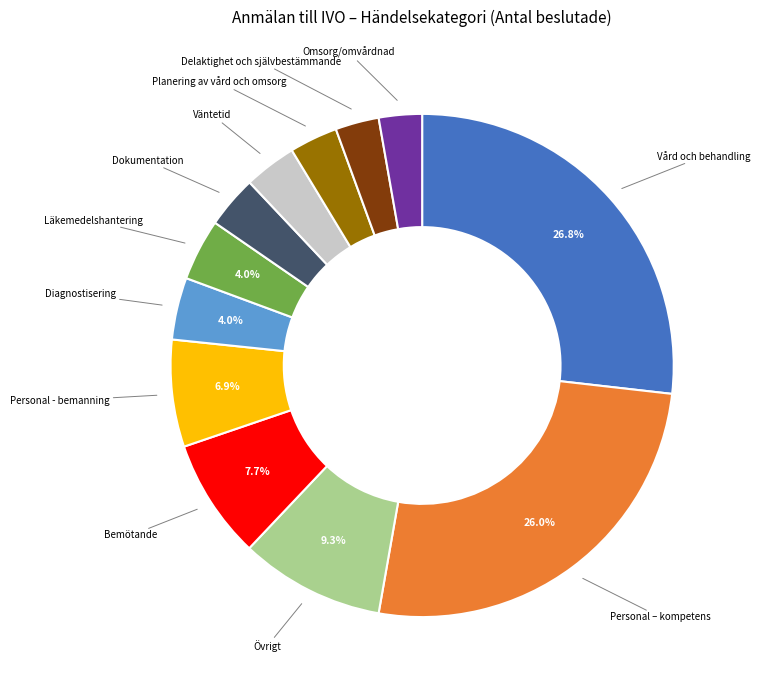

Does any single category account for the majority?

No